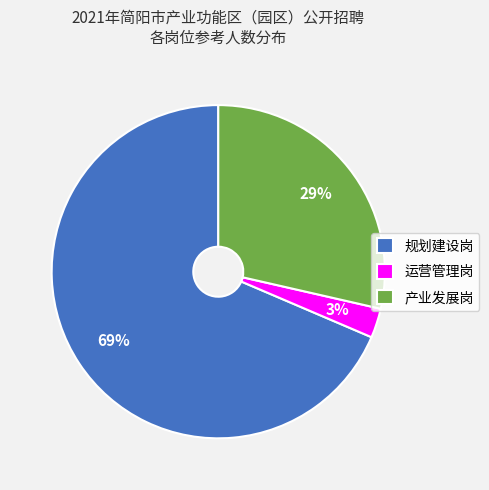

What is the ratio of the value at 产业发展岗 to the value at 规划建设岗?

0.4